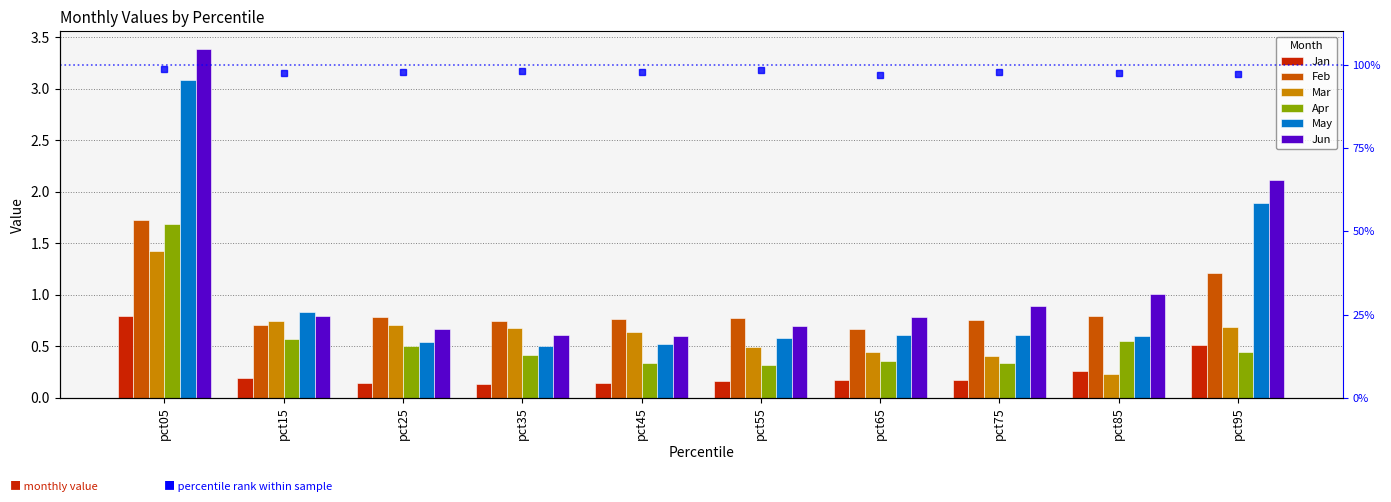

How many bars are there in total?

60